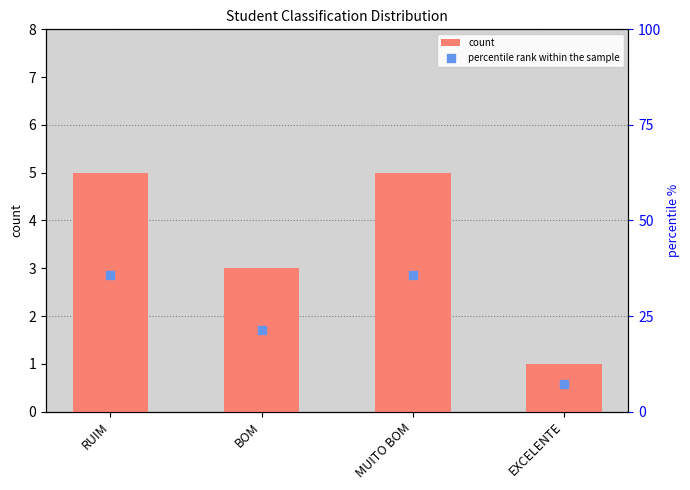

What are all the series names shown in the legend?

count, percentile rank within the sample